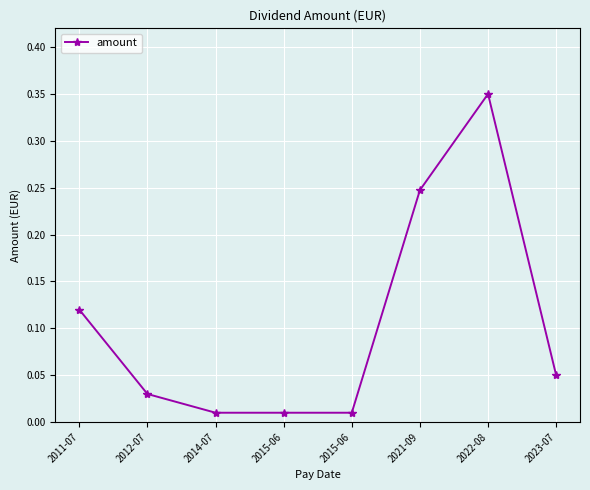

True or false: there are more than 2 points higher than both neighbors.

False